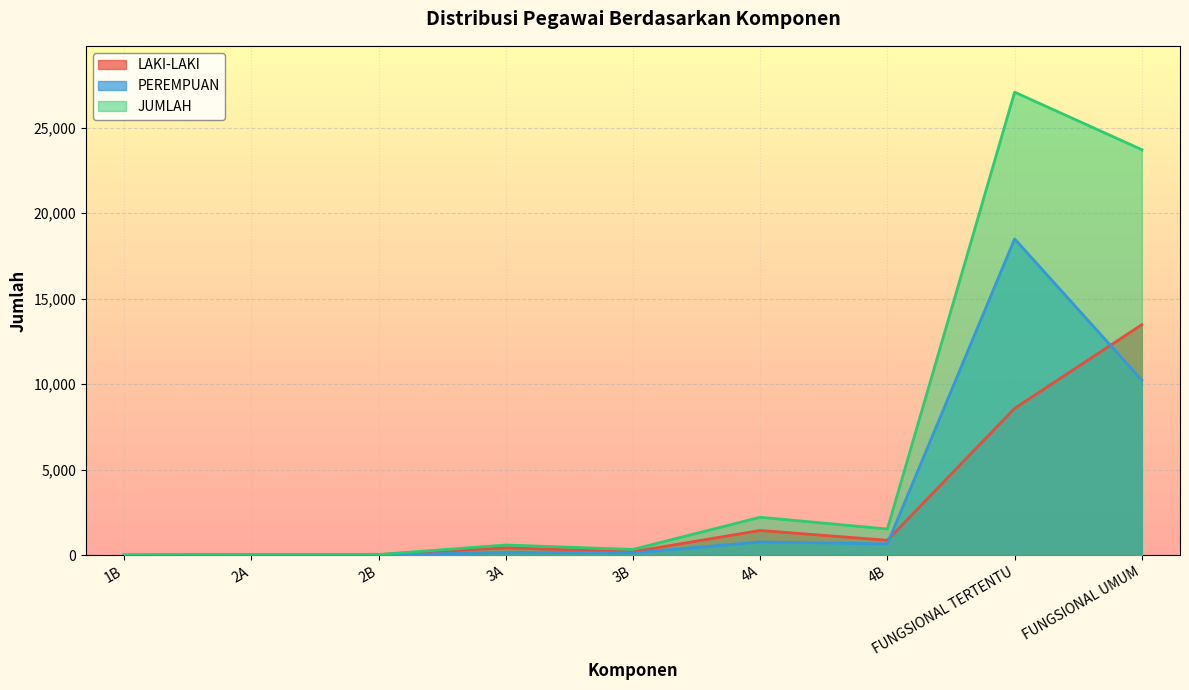

Between 1B and 3A, which series saw the biggest shift?

JUMLAH